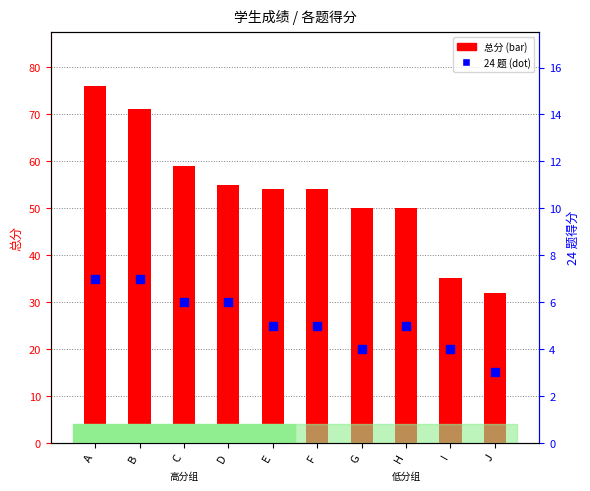

Which series has the largest Y range (max minus min)?

总分